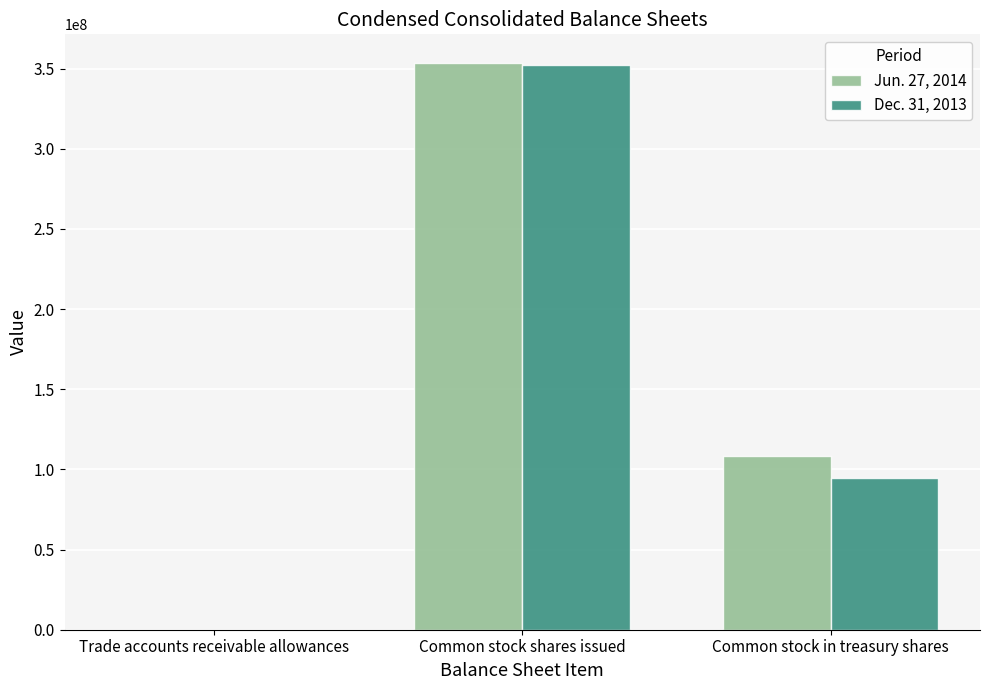

At which label does Jun. 27, 2014 reach its peak?

Common stock shares issued